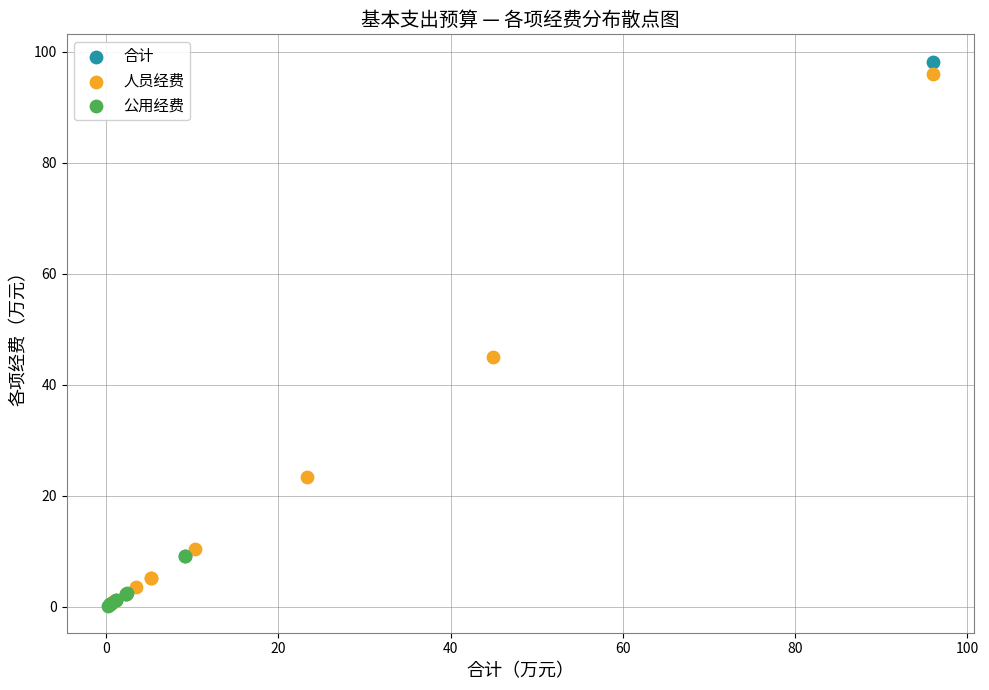

What are all the series names shown in the legend?

合计, 人员经费, 公用经费